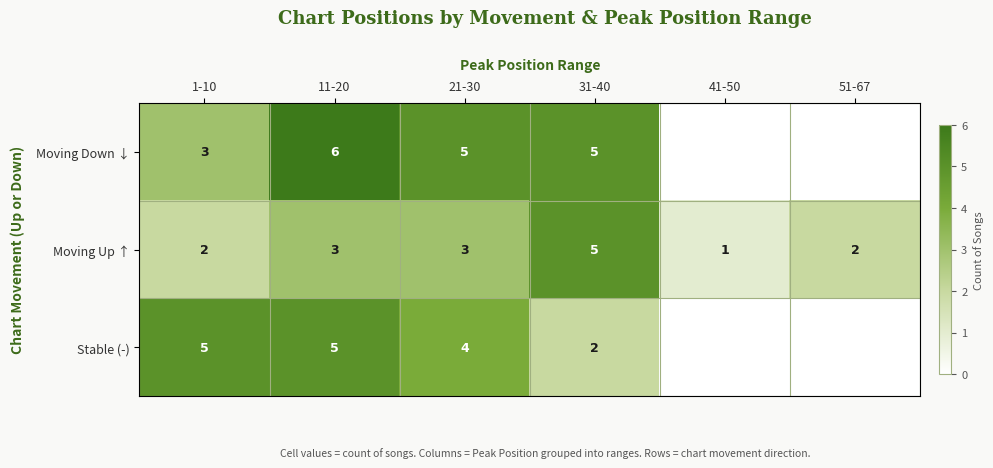

The value of Stable (-) at 11-20 is 5. True or false?

True